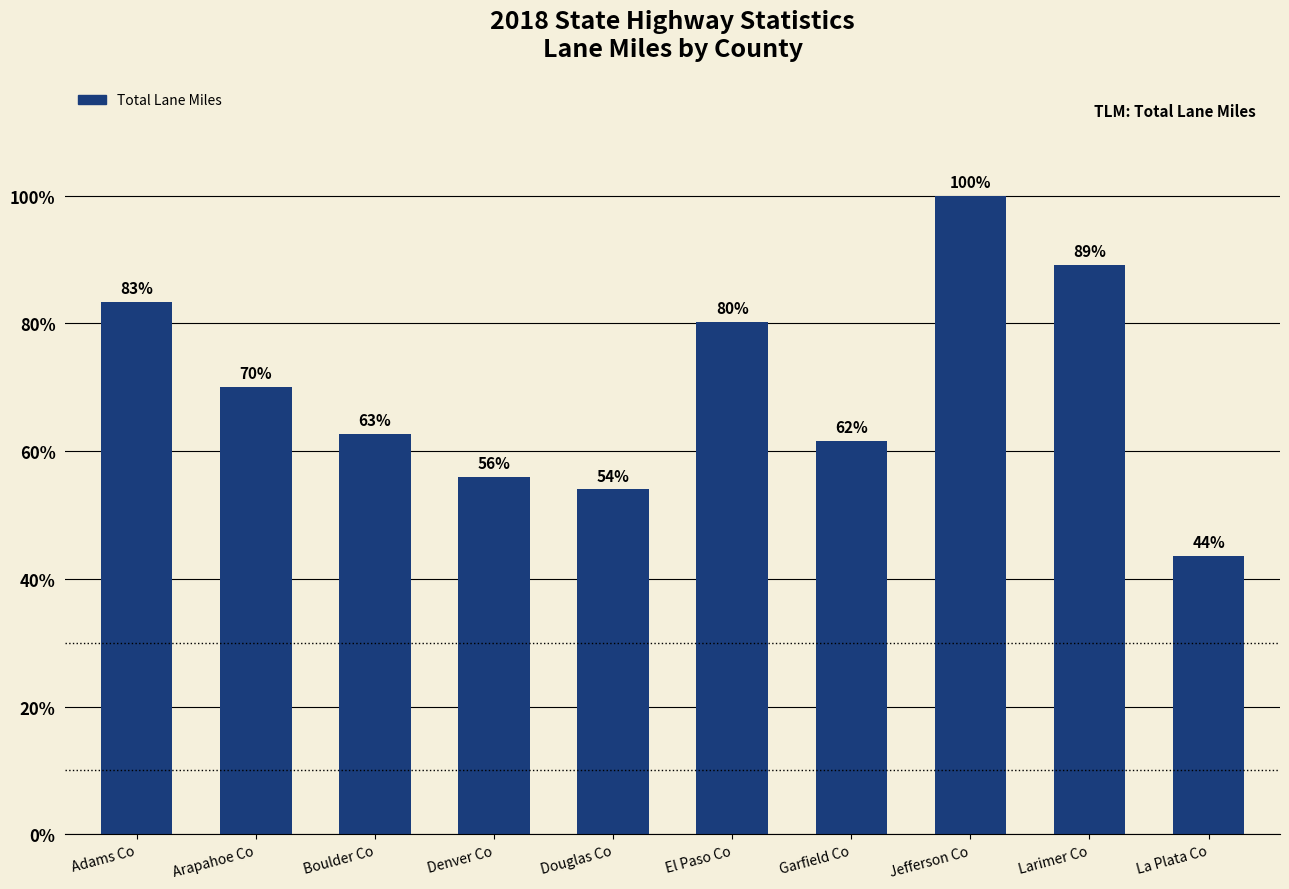

What is the label of the 1st bar from the right?

La Plata Co